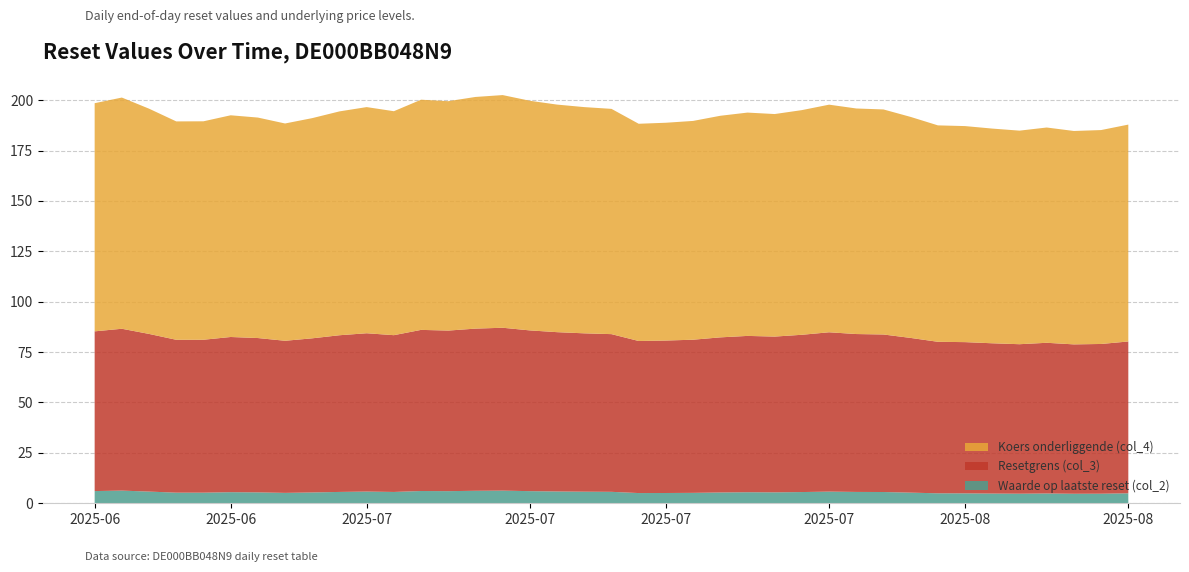

Reading left to right, extract all data points from this chart.

Waarde op laatste reset (col_2): 2025-08-13=5.0	2025-08-12=4.8	2025-08-11=4.7	2025-08-08=4.9	2025-08-07=4.8	2025-08-06=4.8	2025-08-05=4.9	2025-08-04=5.0	2025-08-01=5.3	2025-07-31=5.6	2025-07-30=5.6	2025-07-29=5.8	2025-07-28=5.6	2025-07-25=5.4	2025-07-24=5.5	2025-07-23=5.4	2025-07-22=5.2	2025-07-21=5.1	2025-07-18=5.1	2025-07-17=5.7	2025-07-16=5.8	2025-07-15=5.9	2025-07-14=6.0	2025-07-11=6.3	2025-07-10=6.2	2025-07-09=6.0	2025-07-08=6.1	2025-07-07=5.6	2025-07-03=5.8	2025-07-02=5.6	2025-07-01=5.4	2025-06-30=5.2	2025-06-27=5.4	2025-06-26=5.5	2025-06-25=5.3	2025-06-24=5.3	2025-06-23=5.8	2025-06-20=6.3	2025-06-18=6.1
Resetgrens (col_3): 2025-08-13=75.3	2025-08-12=74.3	2025-08-11=74.1	2025-08-08=74.8	2025-08-07=74.2	2025-08-06=74.6	2025-08-05=75.0	2025-08-04=75.2	2025-08-01=76.7	2025-07-31=78.1	2025-07-30=78.3	2025-07-29=79.0	2025-07-28=78.0	2025-07-25=77.3	2025-07-24=77.6	2025-07-23=77.0	2025-07-22=76.0	2025-07-21=75.6	2025-07-18=75.4	2025-07-17=78.2	2025-07-16=78.6	2025-07-15=79.0	2025-07-14=79.7	2025-07-11=80.8	2025-07-10=80.5	2025-07-09=79.7	2025-07-08=79.9	2025-07-07=77.8	2025-07-03=78.5	2025-07-02=77.7	2025-07-01=76.5	2025-06-30=75.5	2025-06-27=76.6	2025-06-26=77.0	2025-06-25=75.9	2025-06-24=75.8	2025-06-23=78.2	2025-06-20=80.3	2025-06-18=79.2
Koers onderliggende (col_4): 2025-08-13=107.6	2025-08-12=106.1	2025-08-11=105.9	2025-08-08=106.8	2025-08-07=106.0	2025-08-06=106.5	2025-08-05=107.2	2025-08-04=107.4	2025-08-01=109.6	2025-07-31=111.6	2025-07-30=111.9	2025-07-29=112.9	2025-07-28=111.5	2025-07-25=110.4	2025-07-24=110.8	2025-07-23=109.9	2025-07-22=108.5	2025-07-21=108.0	2025-07-18=107.8	2025-07-17=111.8	2025-07-16=112.2	2025-07-15=112.9	2025-07-14=113.9	2025-07-11=115.4	2025-07-10=114.9	2025-07-09=113.8	2025-07-08=114.2	2025-07-07=111.1	2025-07-03=112.2	2025-07-02=111.0	2025-07-01=109.2	2025-06-30=107.8	2025-06-27=109.4	2025-06-26=110.0	2025-06-25=108.4	2025-06-24=108.3	2025-06-23=111.7	2025-06-20=114.7	2025-06-18=113.2